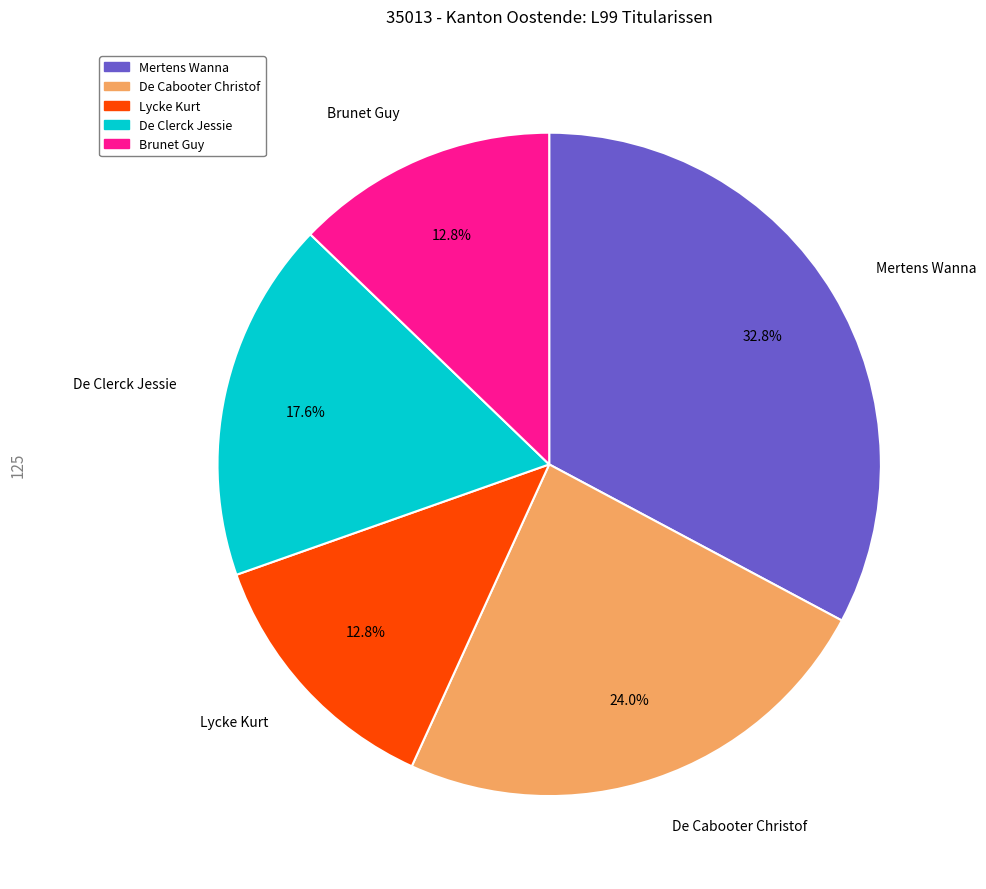

Does Brunet Guy account for over 50% of the chart?

No